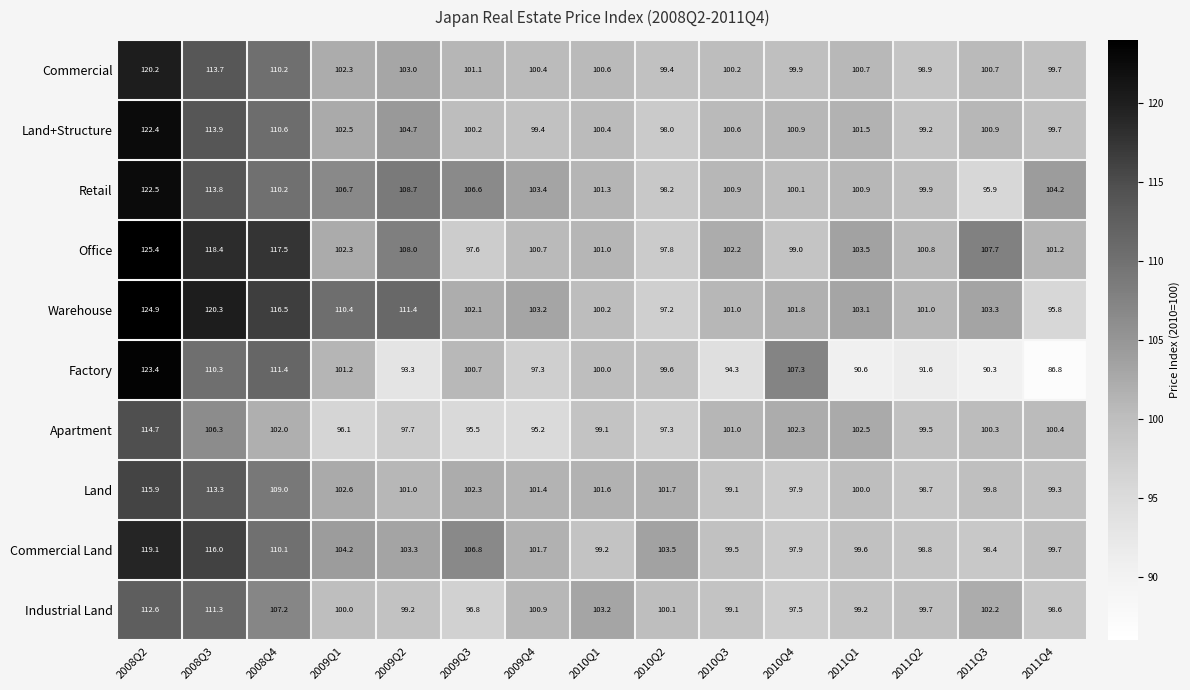

How many values in the Land+Structure series exceed 100?

11